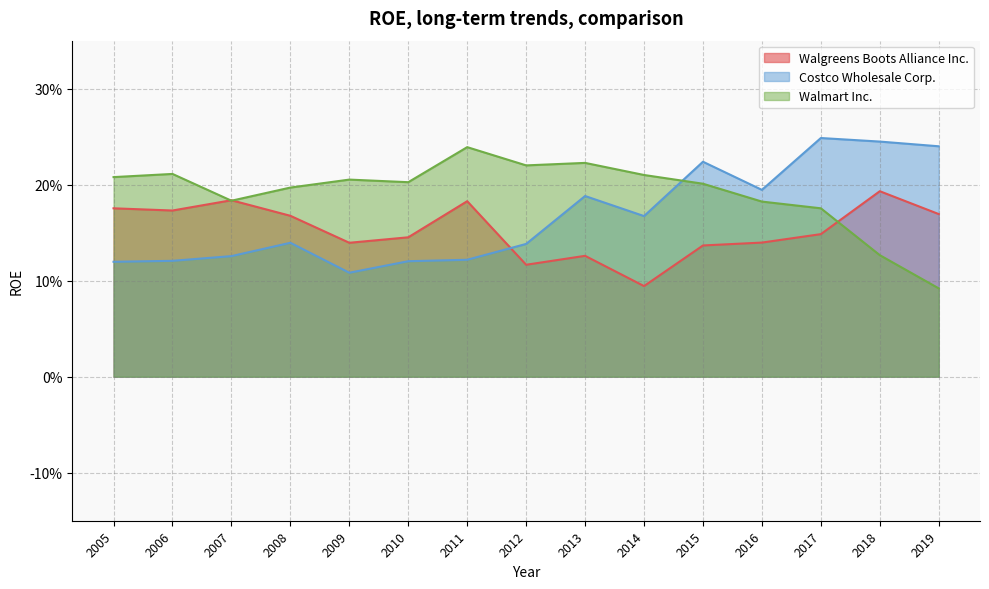

After their last crossing, which series has the higher values: Walmart Inc. or Costco Wholesale Corp.?

Costco Wholesale Corp.